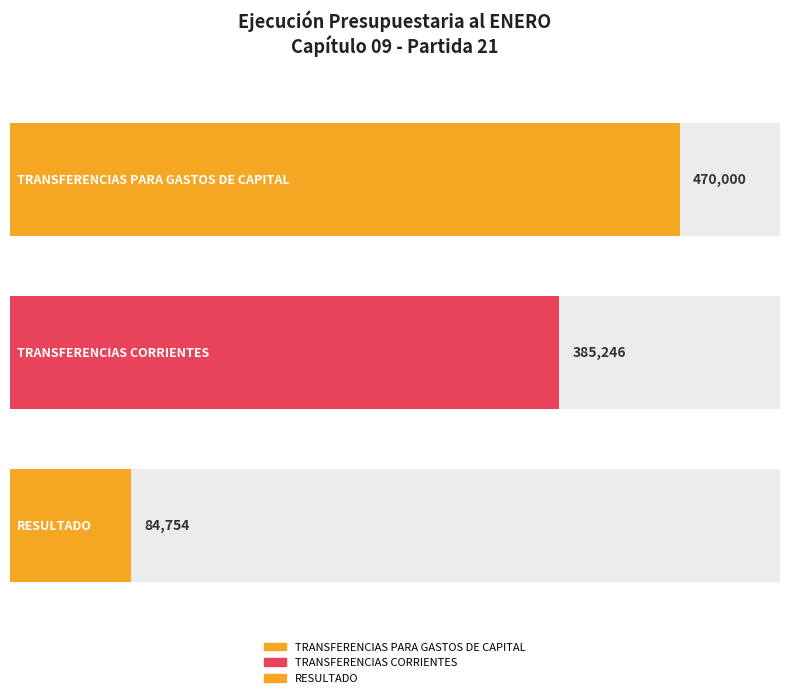

What is the label of the 2nd bar from the right?

TRANSFERENCIAS CORRIENTES